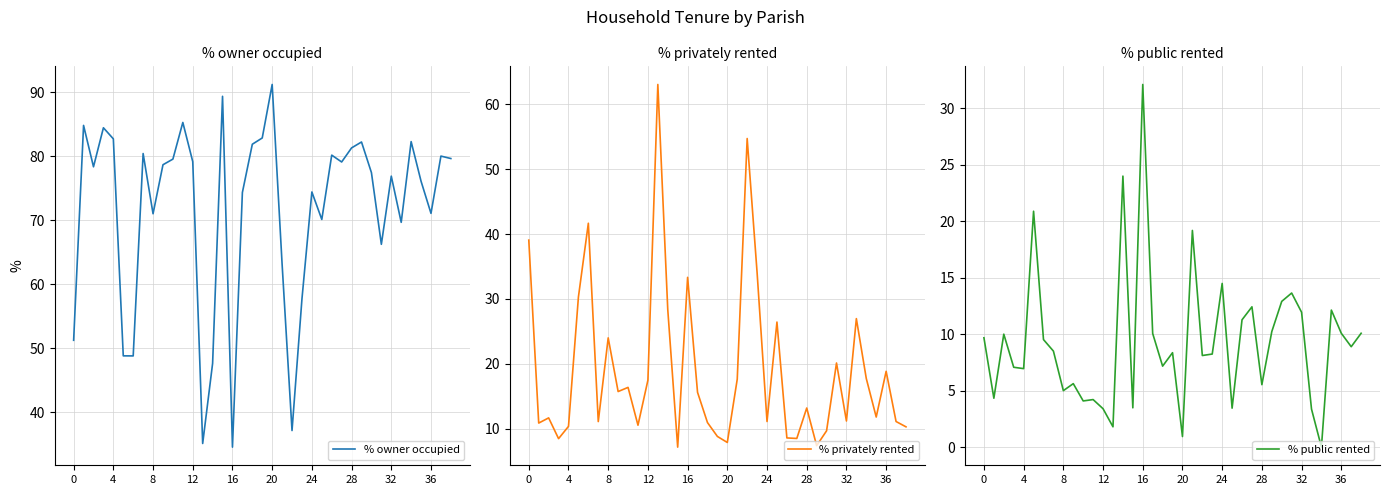

The value of % public rented at 24 is 25.9. True or false?

False